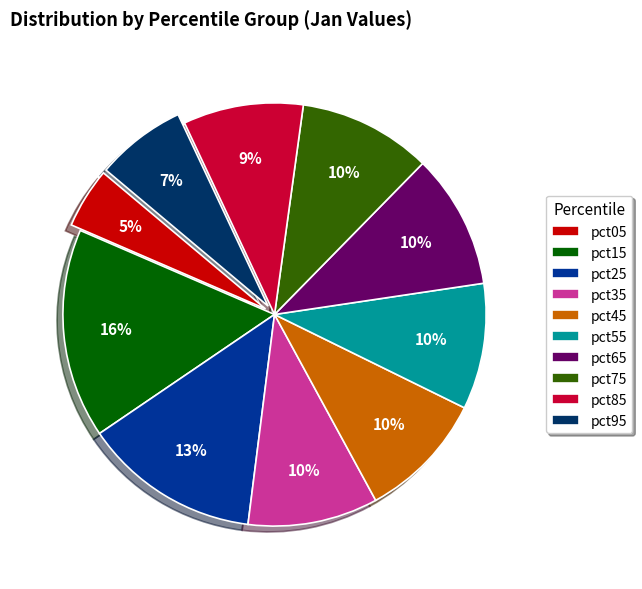

Does pct45 represent more than half of the total?

No